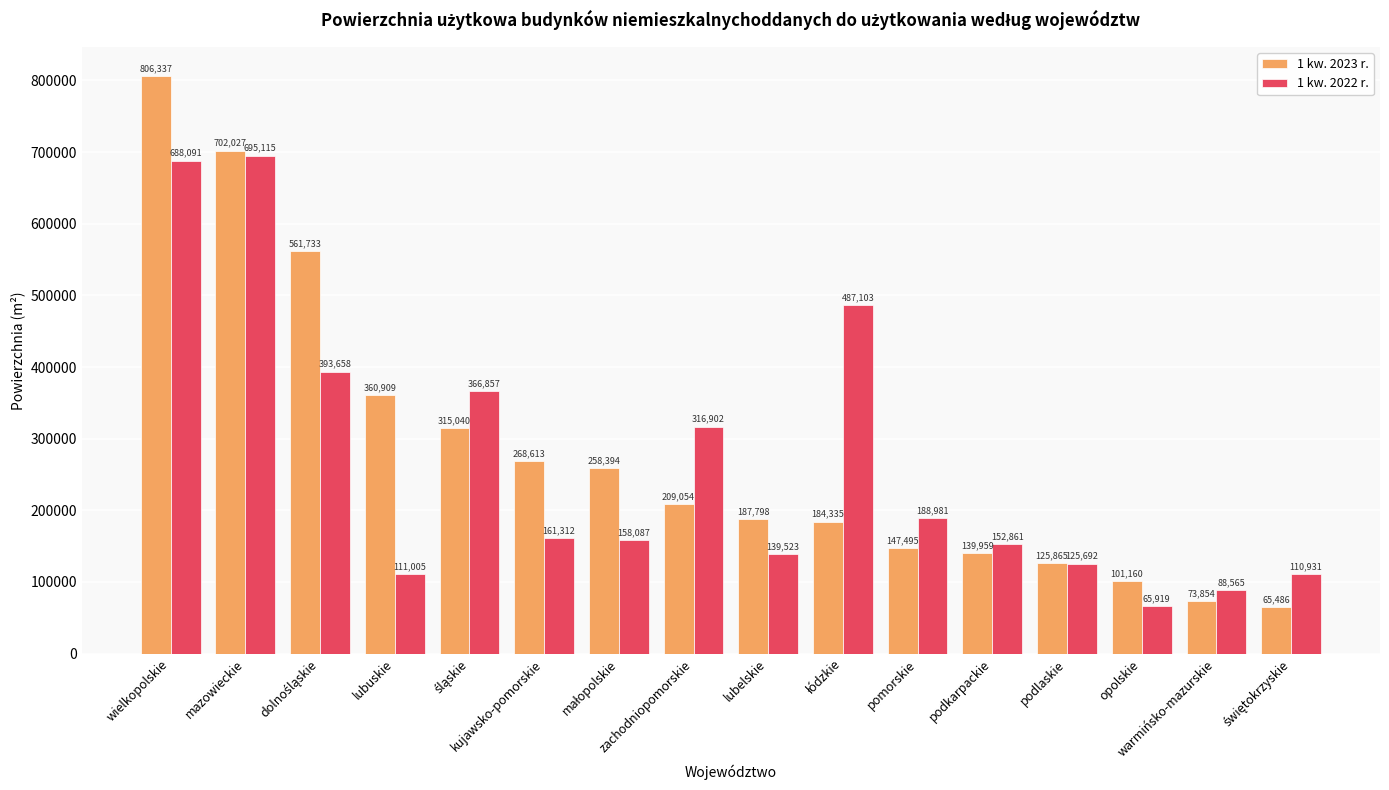

How many groups of bars are there?

16